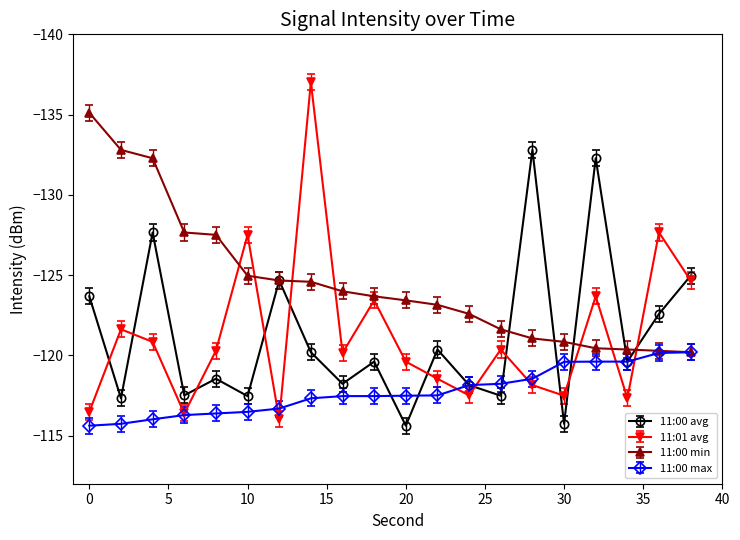

Which series has the largest total across all categories?

11:00 max